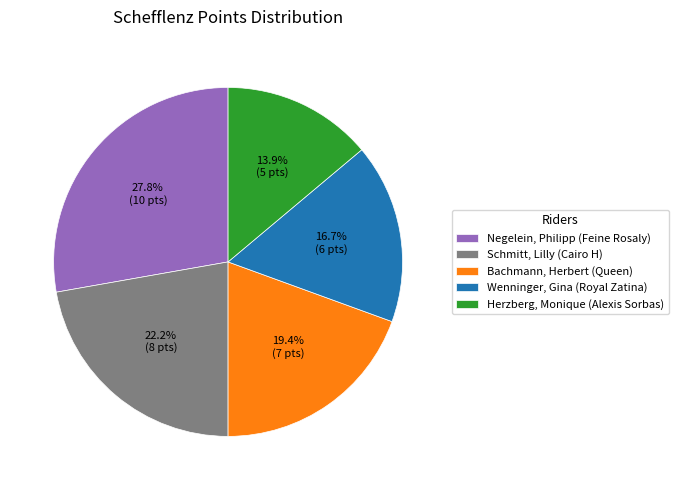

What is the smallest slice in the pie chart?

Herzberg, Monique (Alexis Sorbas)